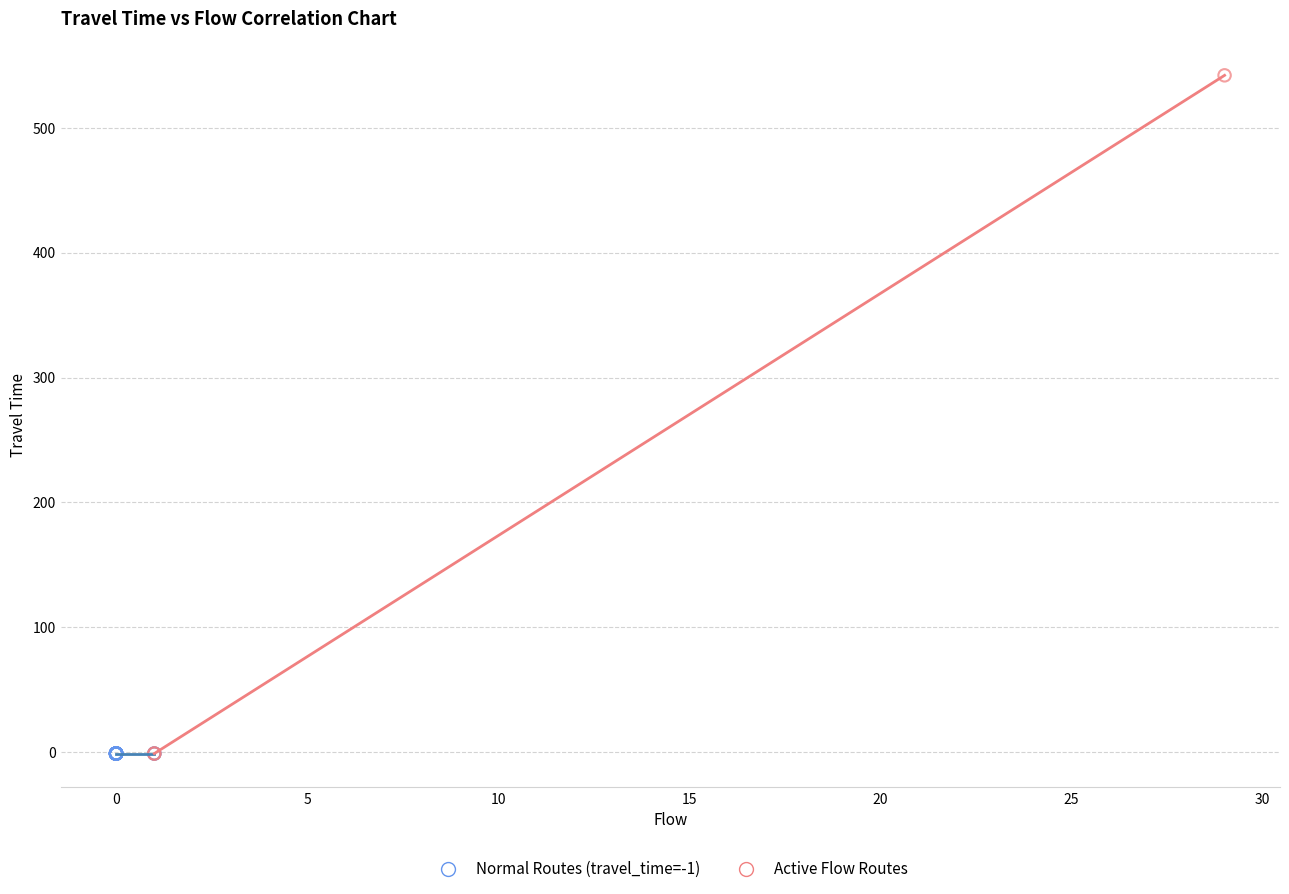

Which series contains the highest Y value?

Active Flow Routes